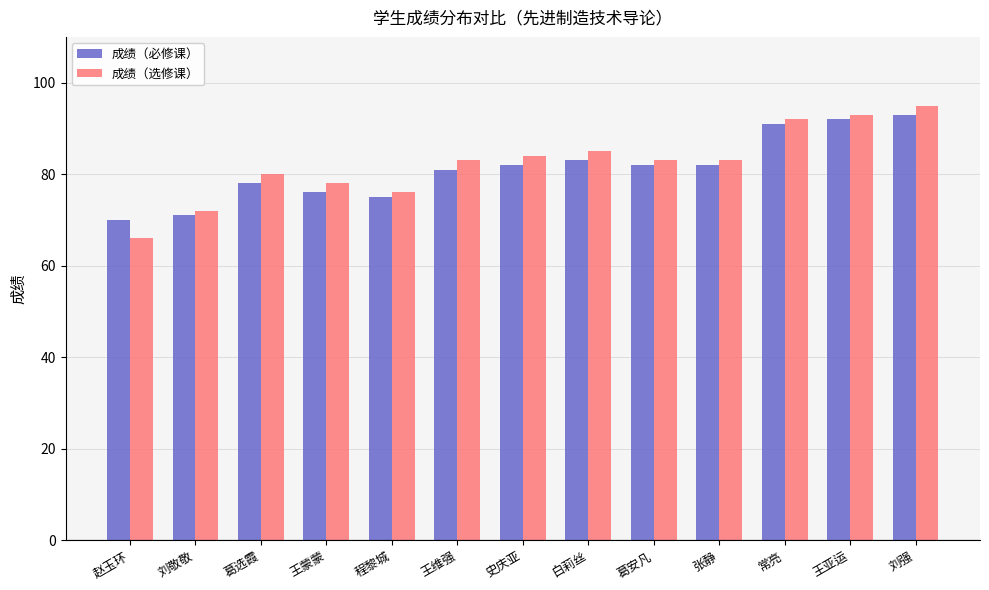

Reading right to left, list all the values displayed in this chart.

成绩（必修课）: 93	92	91	82	82	83	82	81	75	76	78	71	70
成绩（选修课）: 95	93	92	83	83	85	84	83	76	78	80	72	66